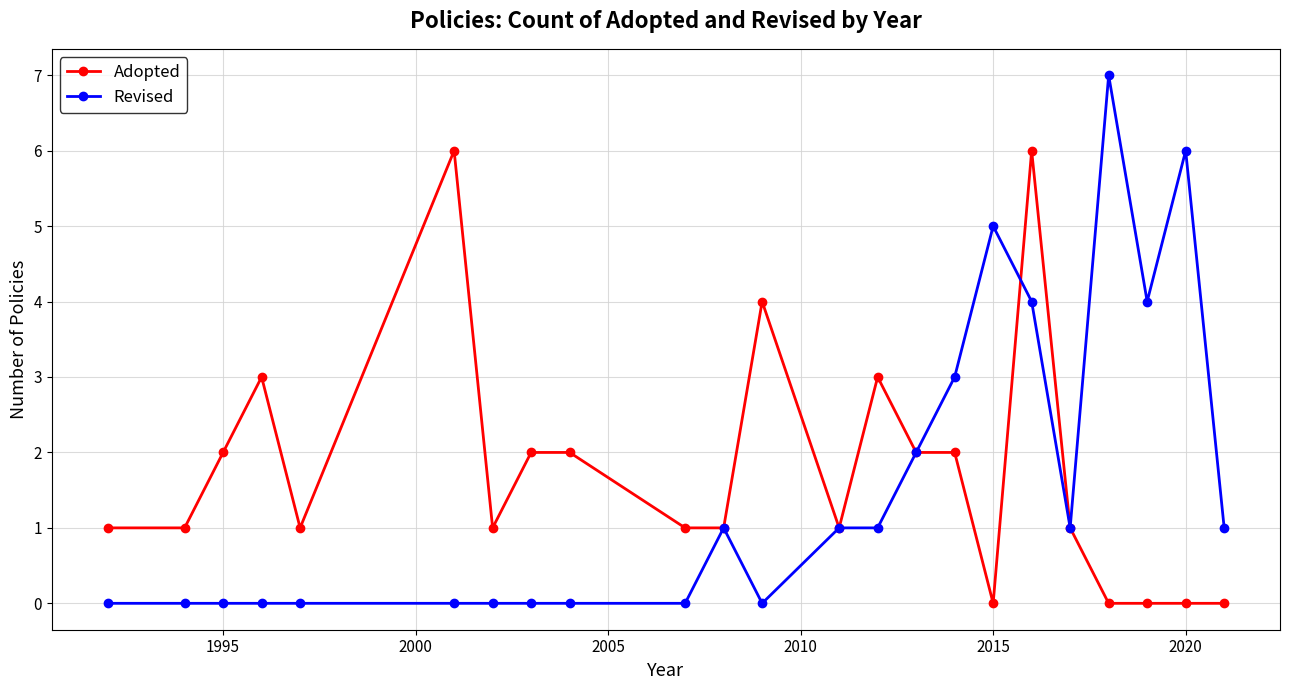

True or false: Revised and Adopted cross at least once.

True